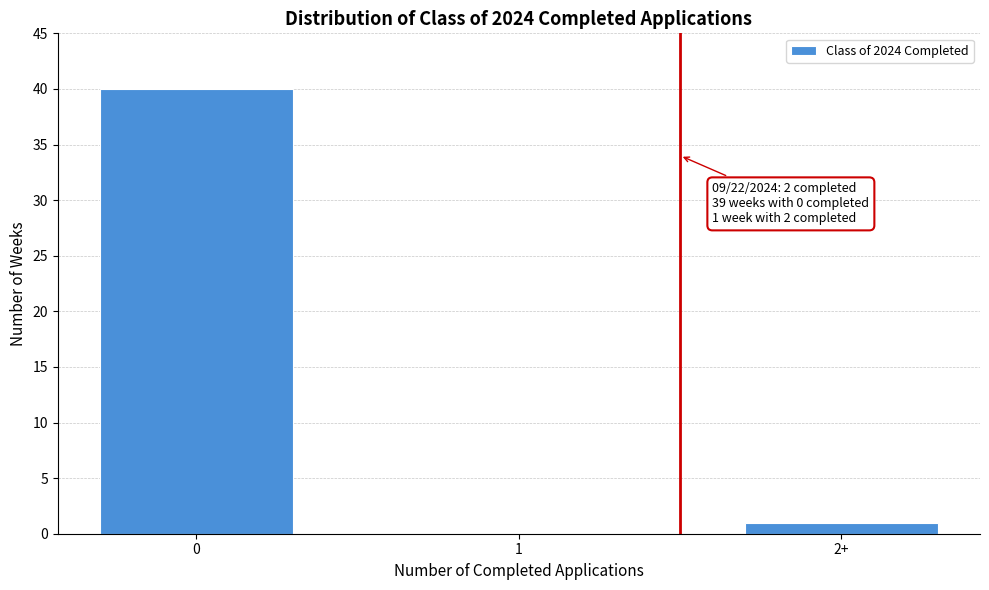

Reading right to left, list all the values displayed in this chart.

2+=1	1=0	0=40